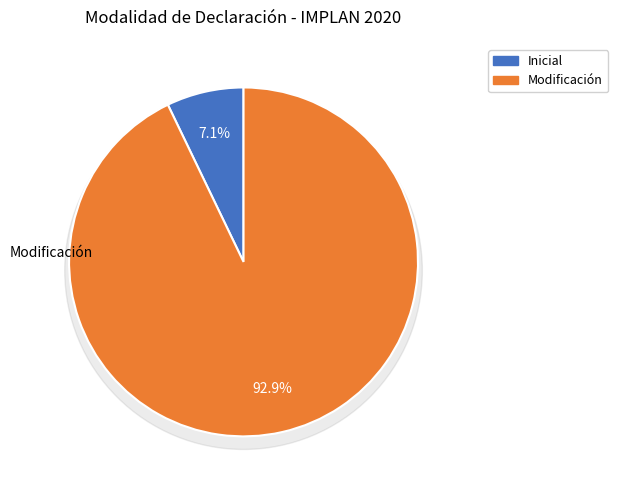

The Modificación slice represents 99% of the pie. True or false?

False